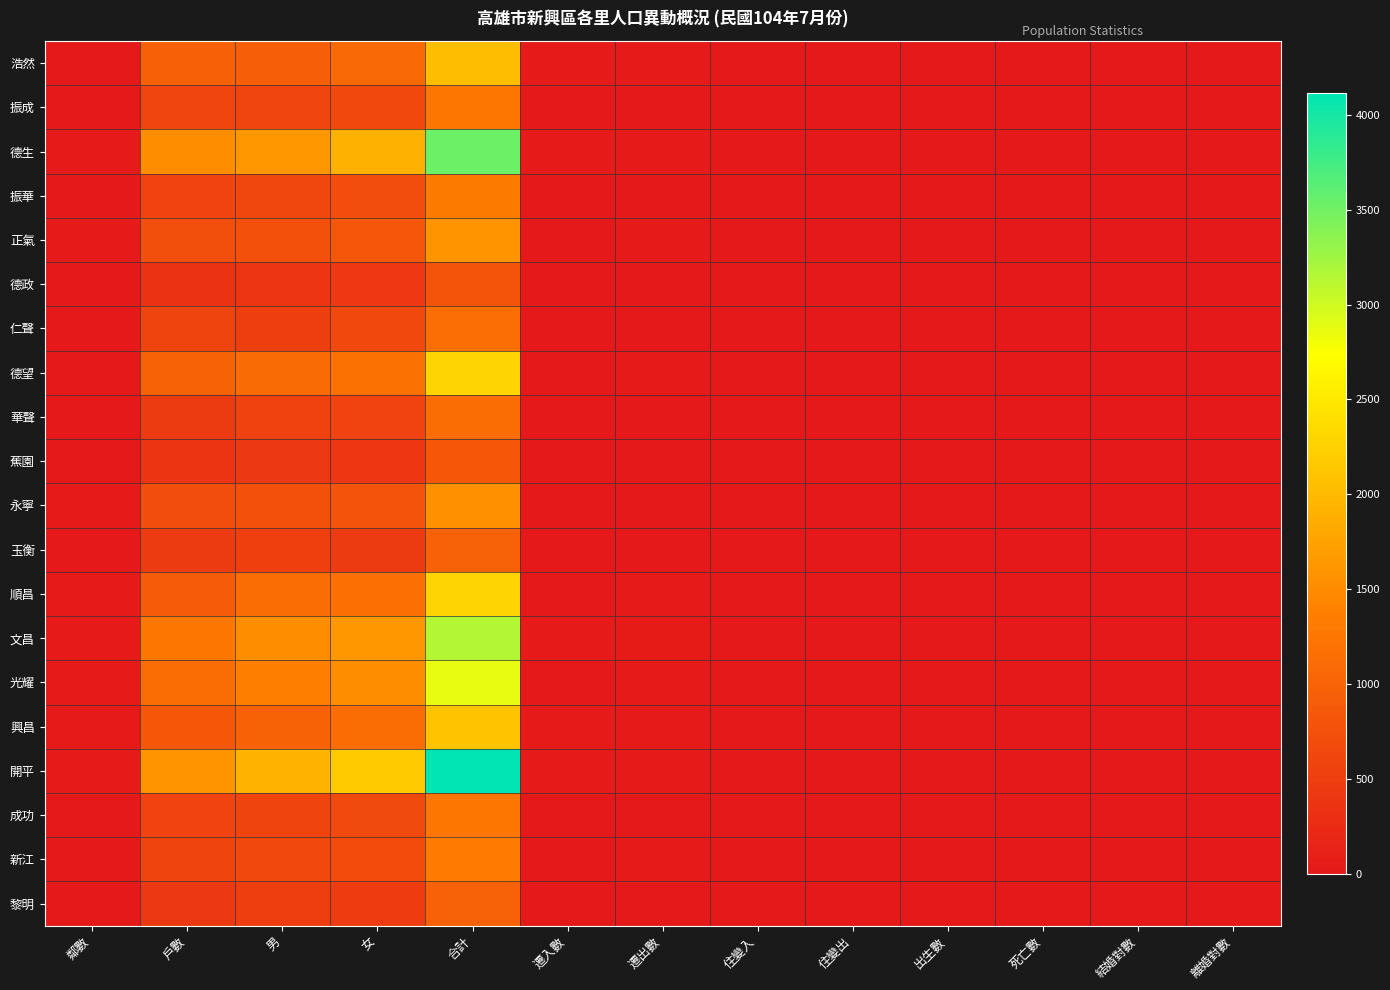

At how many categories does at least one series exceed 3952?

1